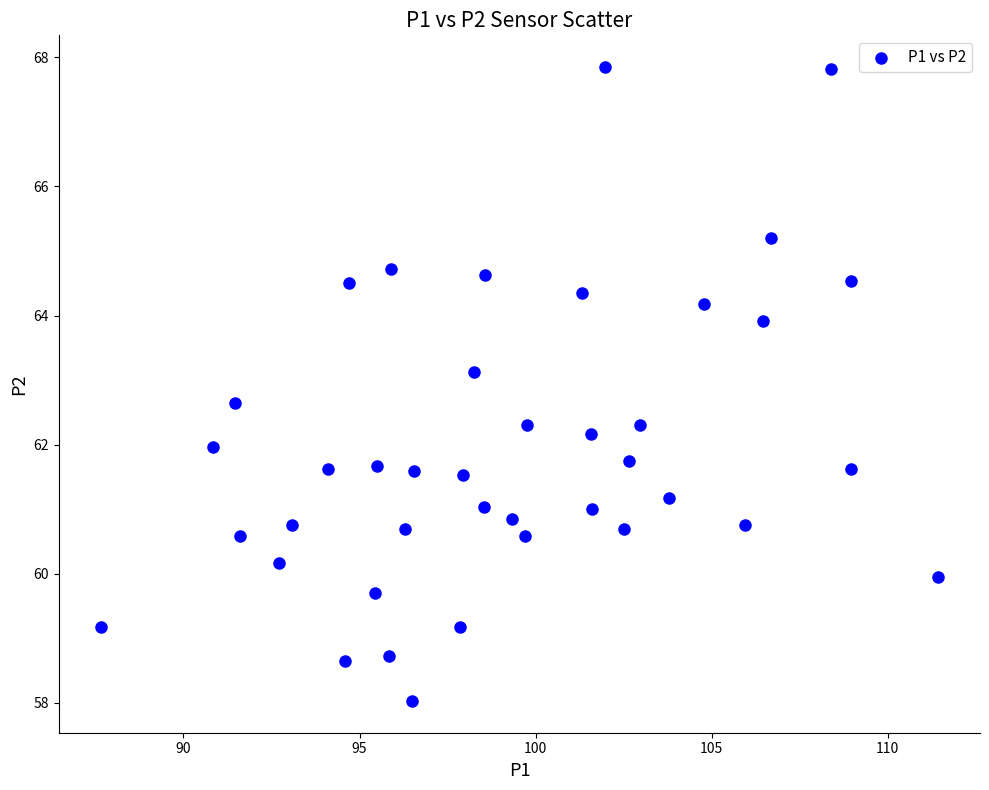

What is the range of X values (max minus min)?

23.8